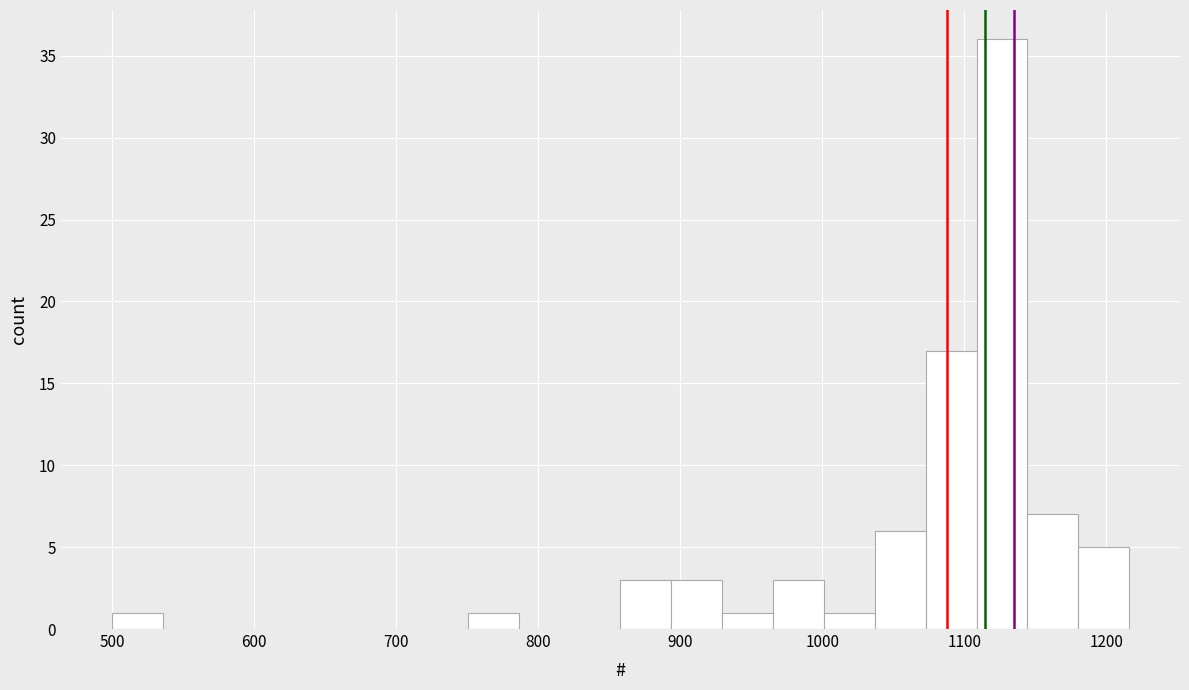

Read against the x-axis, roughly where is the centre of the tallest bar?

1130